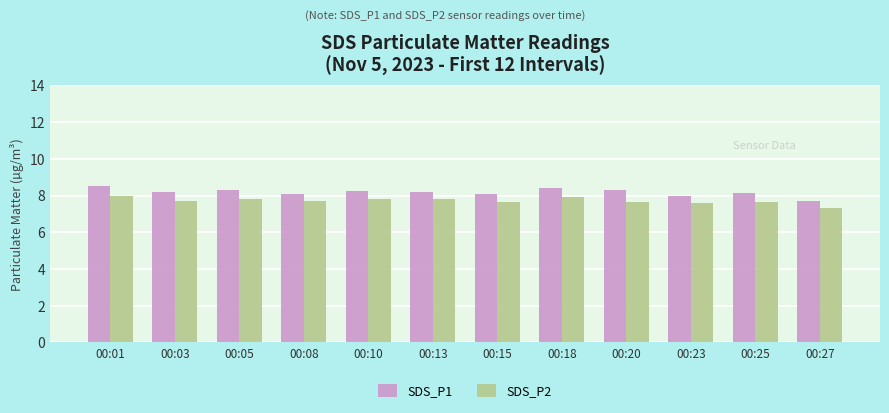

What is the difference between the highest and lowest values at 00:03?

0.5